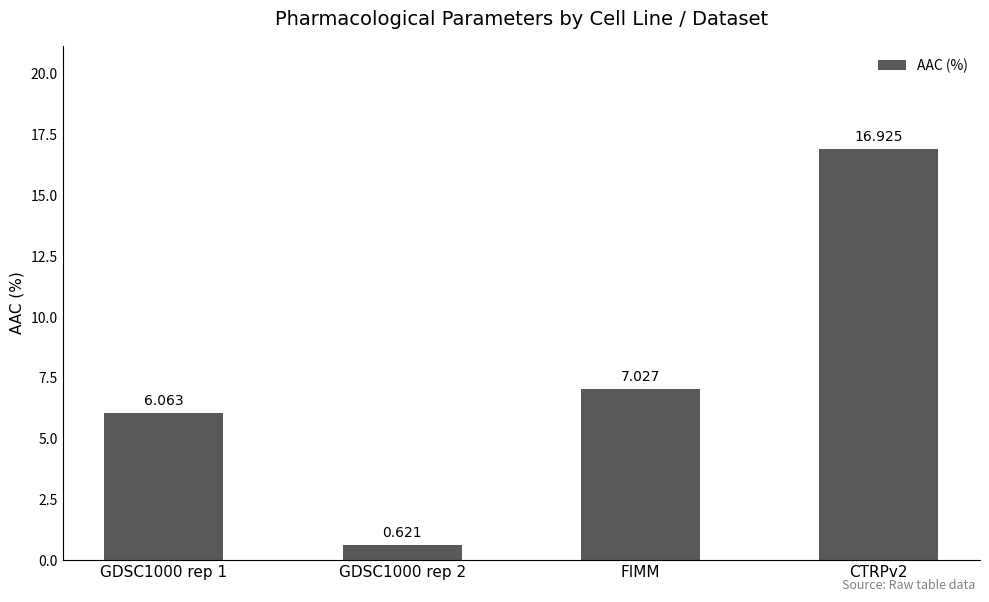

What is the change in value from GDSC1000 rep 1 to FIMM?

+1.0